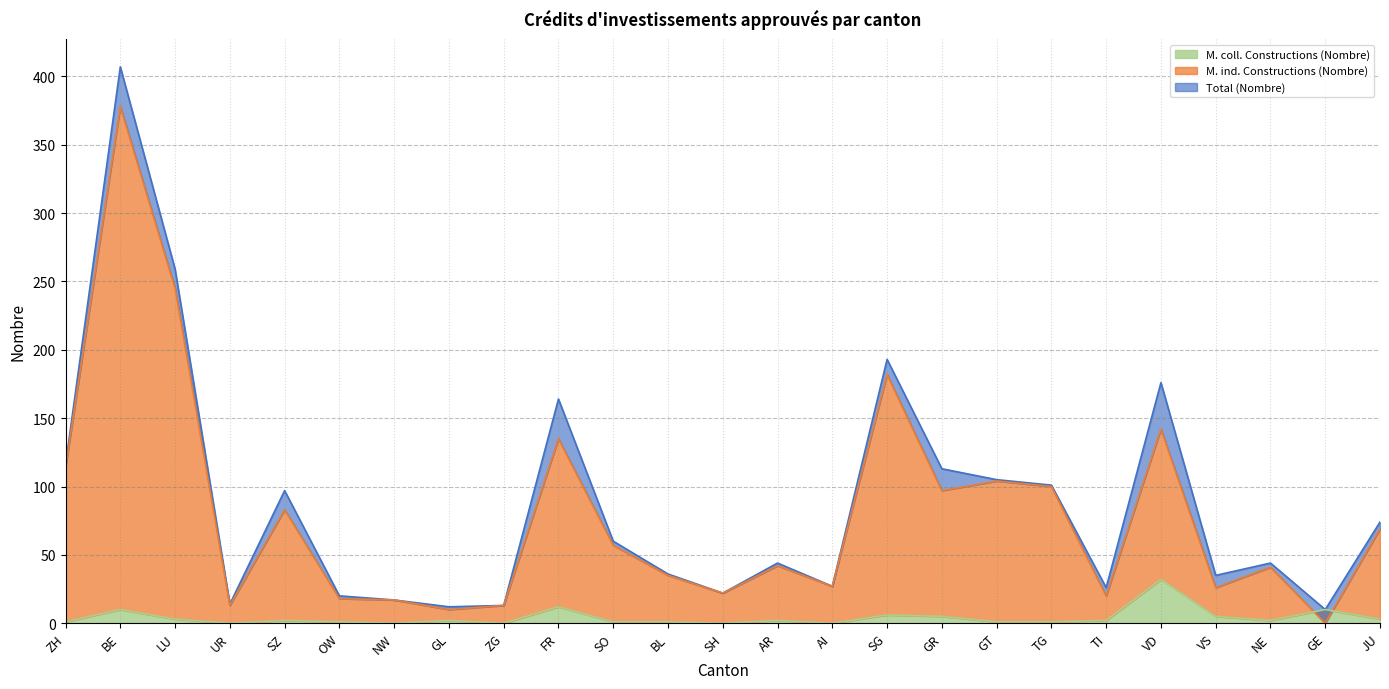

Reading right to left, what are all the values shown in this chart?

Total (Nombre): JU=74	GE=10	NE=44	VS=35	VD=176	TI=26	TG=101	GT=105	GR=113	SG=193	AI=27	AR=44	SH=22	BL=36	SO=60	FR=164	ZG=13	GL=12	NW=17	OW=20	SZ=97	UR=14	LU=259	BE=407	ZH=116
M. ind. Constructions (Nombre): JU=69	GE=0	NE=41	VS=26	VD=142	TI=20	TG=100	GT=104	GR=97	SG=182	AI=27	AR=42	SH=22	BL=35	SO=57	FR=135	ZG=13	GL=10	NW=17	OW=18	SZ=83	UR=13	LU=245	BE=378	ZH=114
M. coll. Constructions (Nombre): JU=3	GE=10	NE=2	VS=5	VD=32	TI=2	TG=1	GT=1	GR=5	SG=6	AI=0	AR=2	SH=0	BL=1	SO=1	FR=12	ZG=0	GL=2	NW=0	OW=1	SZ=2	UR=0	LU=3	BE=10	ZH=1